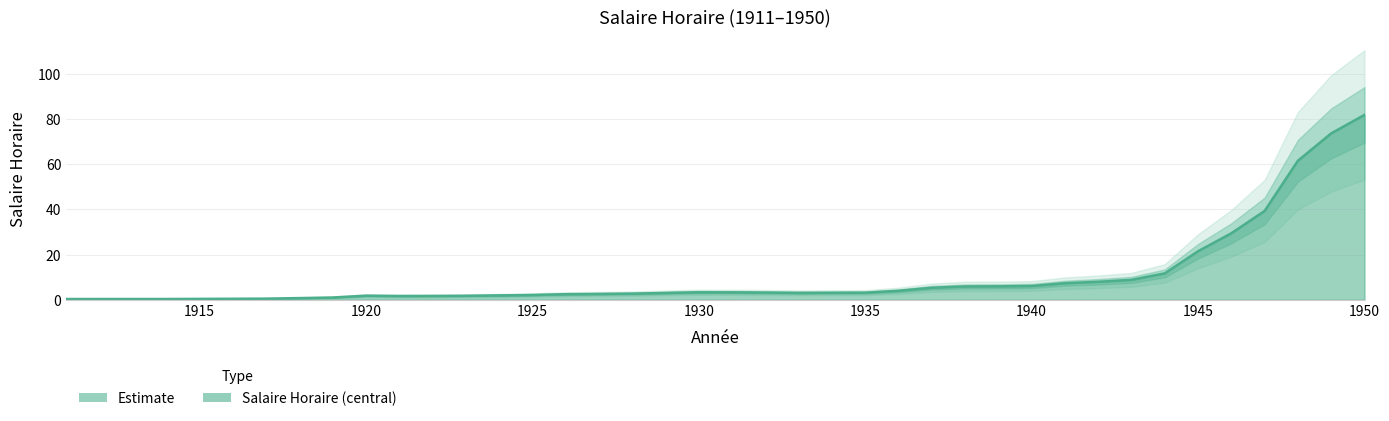

What is the value of the 39th point from the left?

73.7